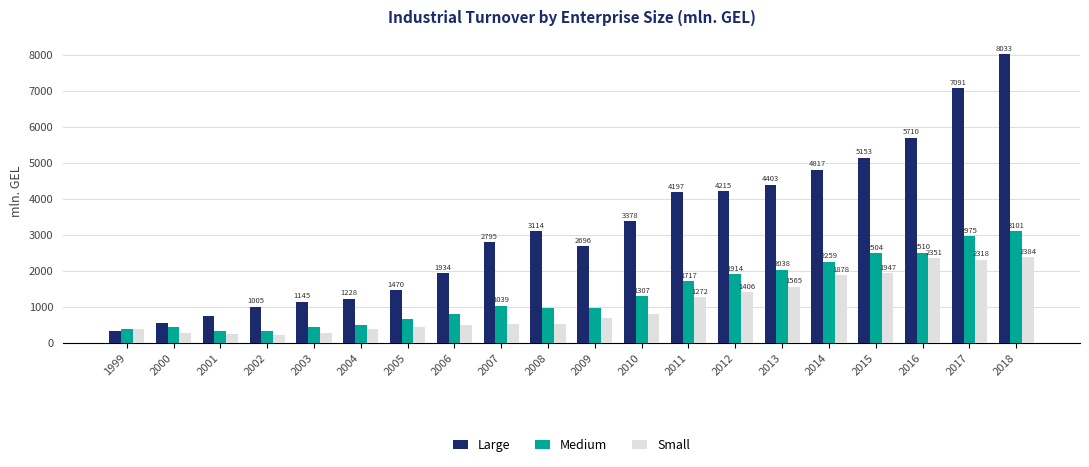

Which series changed the most between 2004 and 2017?

Large